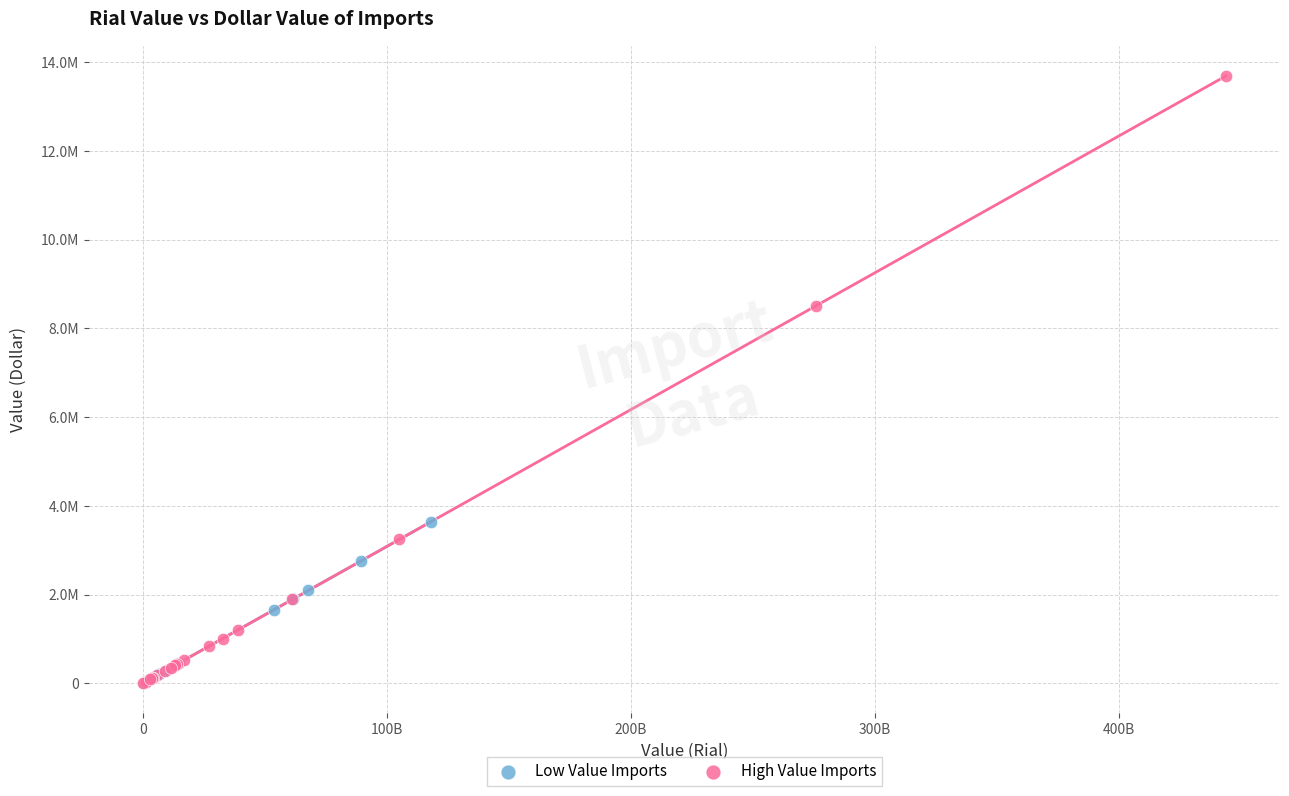

Which series contains the highest Y value?

High Value Imports